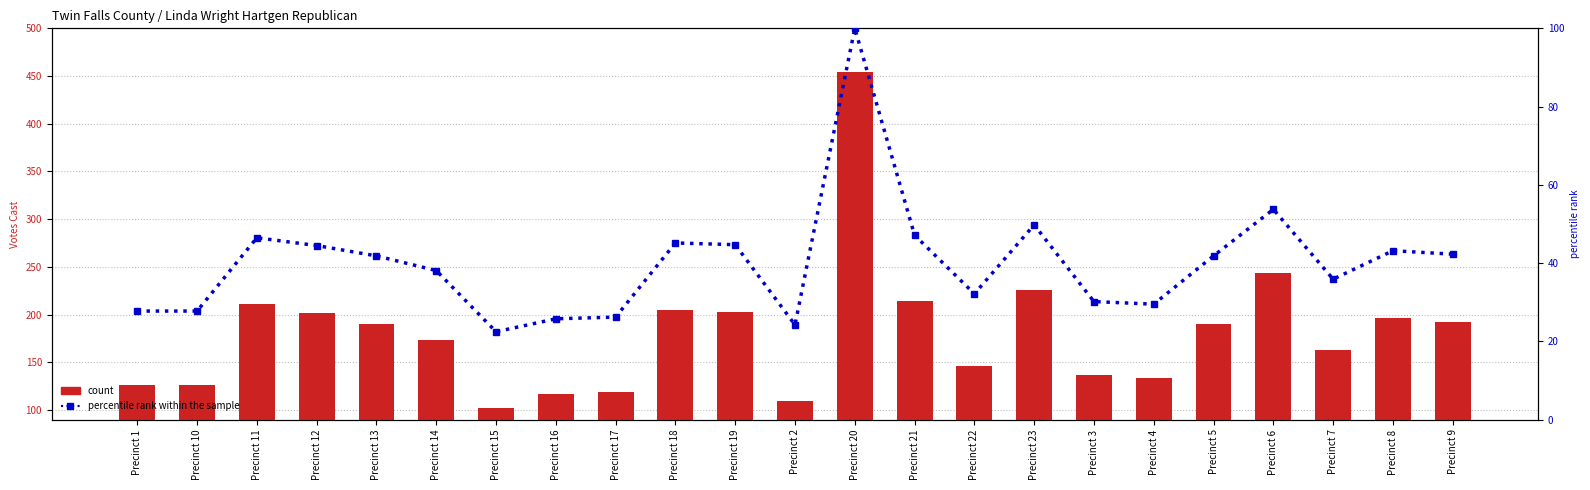

Reading left to right, extract all data points from this chart.

count: 126.0	126.0	211.0	202.0	190.0	173.0	102.0	117.0	119.0	205.0	203.0	110.0	454.0	214.0	146.0	226.0	137.0	134.0	190.0	244.0	163.0	196.0	192.0
percentile rank within the sample: 27.8	27.8	46.5	44.5	41.9	38.1	22.5	25.8	26.2	45.2	44.7	24.2	100.0	47.1	32.2	49.8	30.2	29.5	41.9	53.7	35.9	43.2	42.3